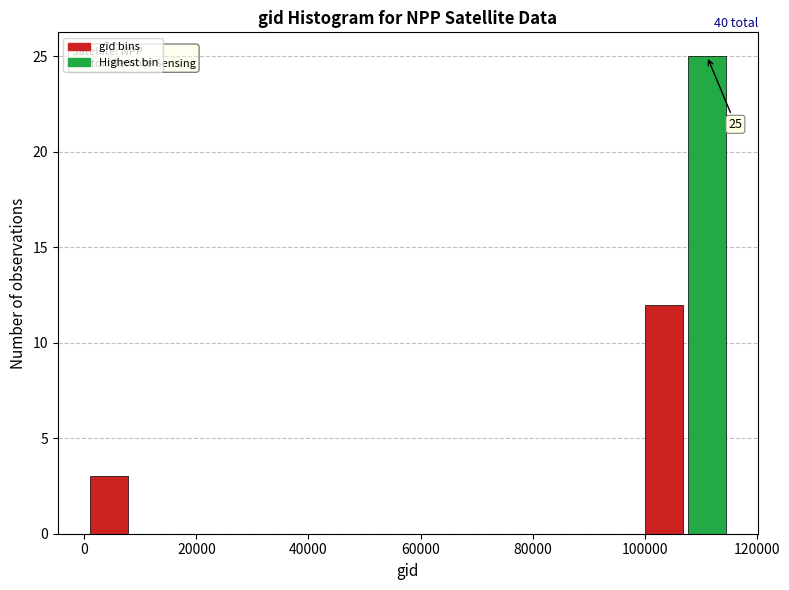

Read against the x-axis, roughly where is the centre of the tallest bar?

112000